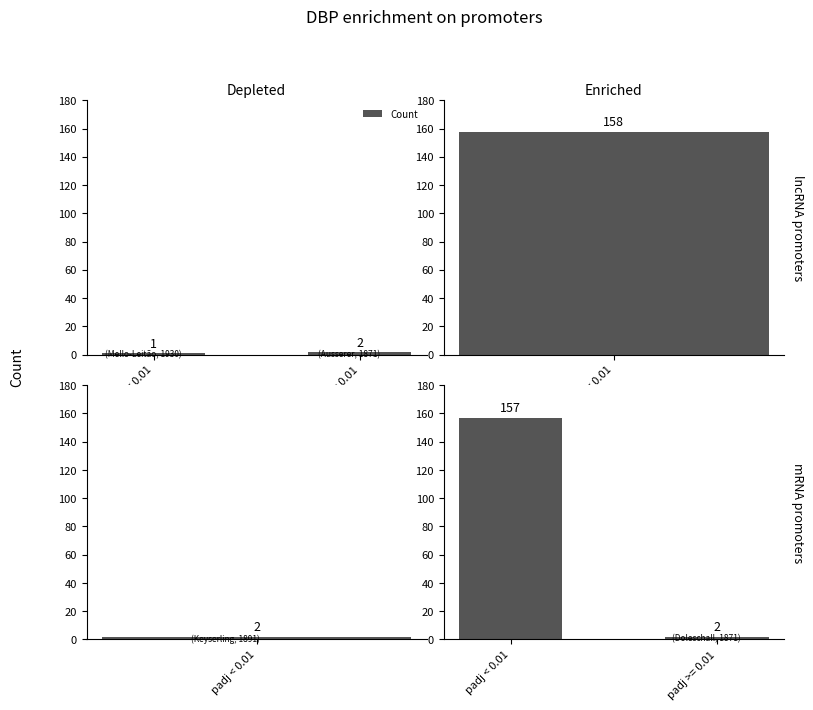

How many values are between 2 and 157?

2